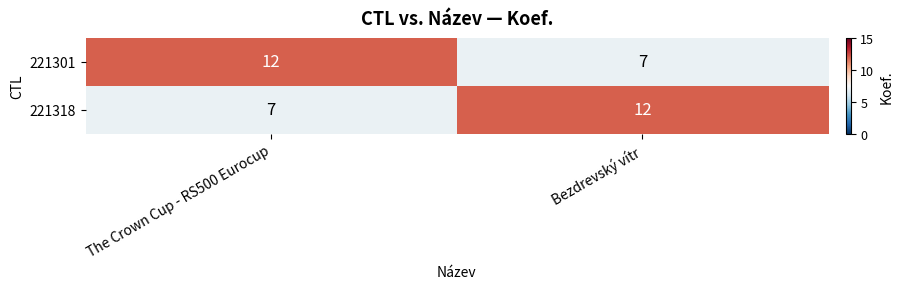

What is the spread (max minus min) of values at The Crown Cup - RS500 Eurocup?

5